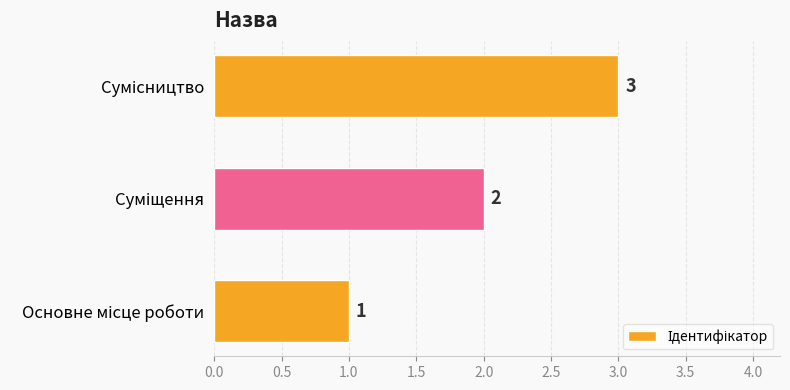

What is the maximum value shown in the chart?

3